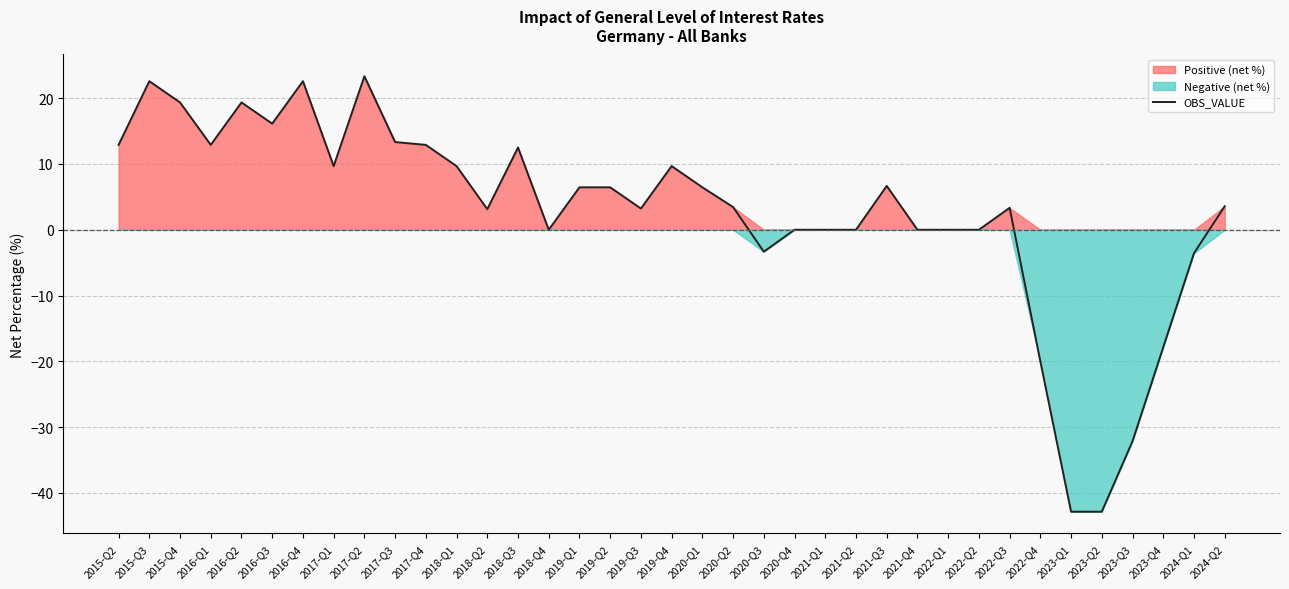

Approximately how many times larger is the value at 2018-Q3 compared to 2018-Q2?

4.0